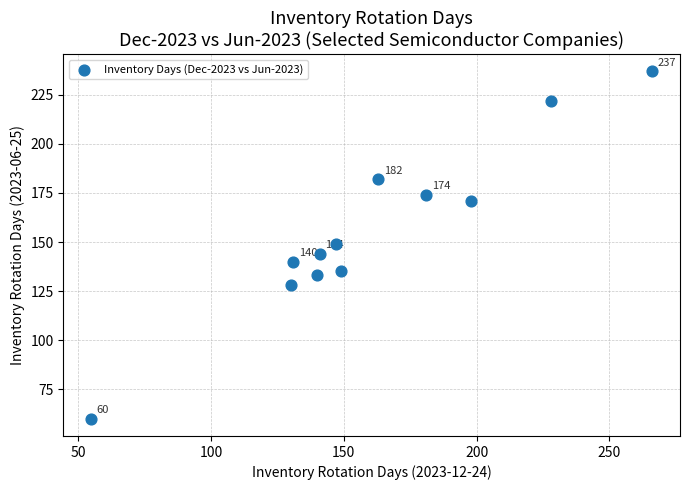

What is the range of X values (max minus min)?

211